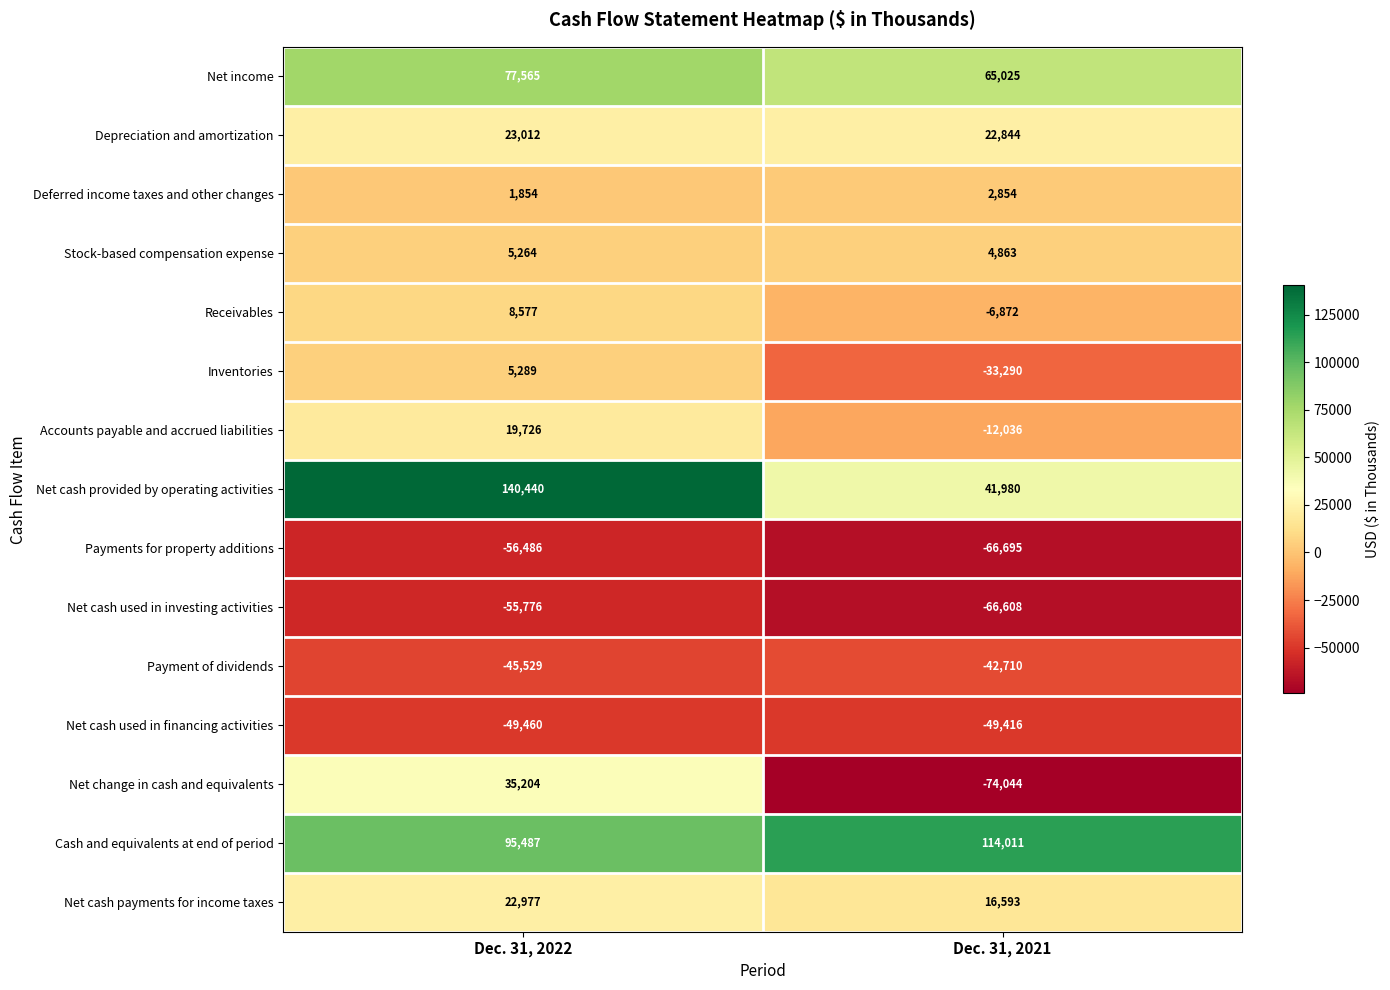

At Dec. 31, 2021, list the series in order from smallest to largest.

Net change in cash and equivalents, Payments for property additions, Net cash used in investing activities, Net cash used in financing activities, Payment of dividends, Inventories, Accounts payable and accrued liabilities, Receivables, Deferred income taxes and other changes, Stock-based compensation expense, Net cash payments for income taxes, Depreciation and amortization, Net cash provided by operating activities, Net income, Cash and equivalents at end of period